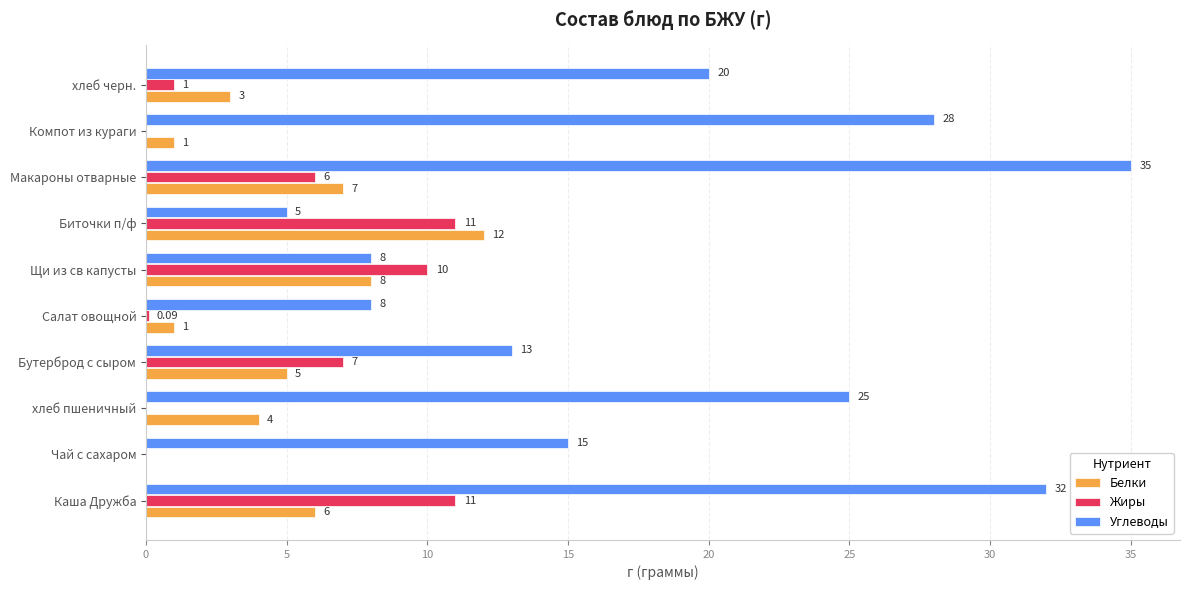

At which category does the chart reach its peak across all series?

Макароны отварные